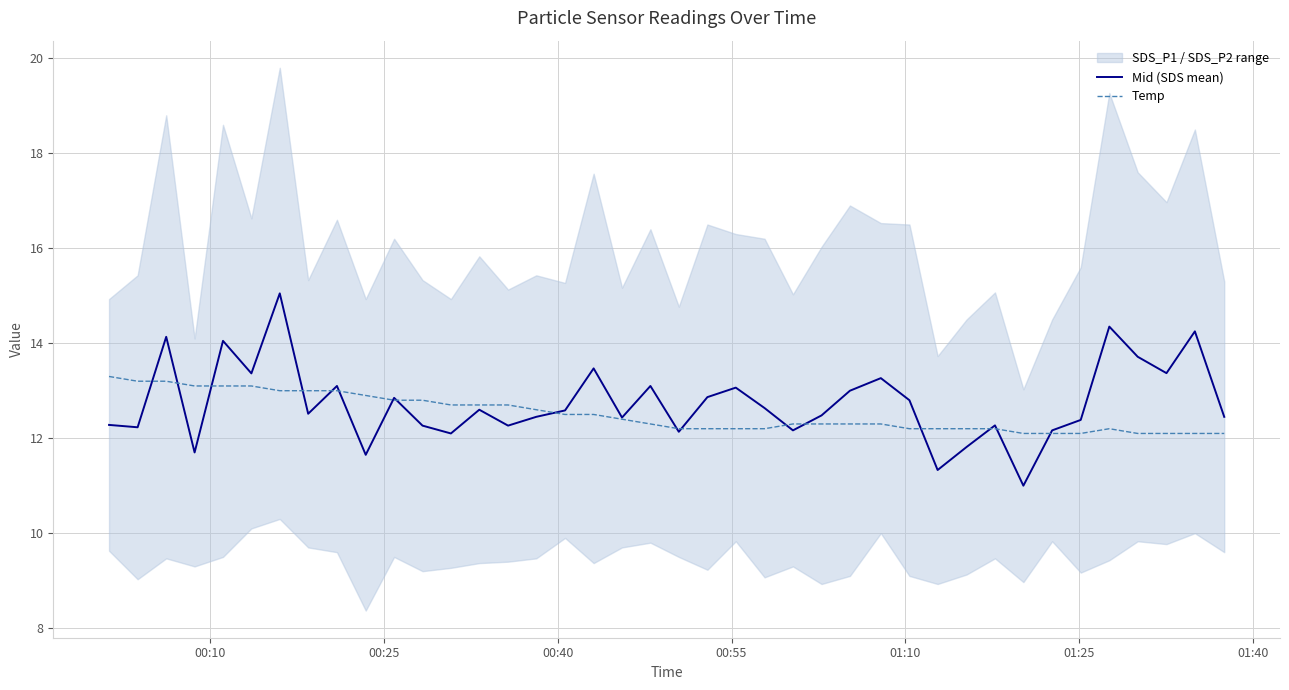

Does the chart have visible grid lines?

Yes